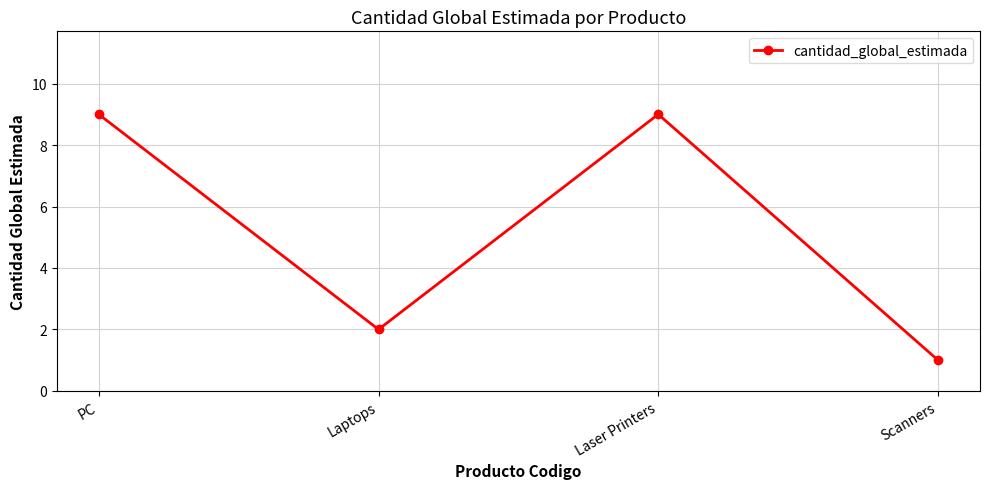

What is the change in value from PC to Laptops?

-7